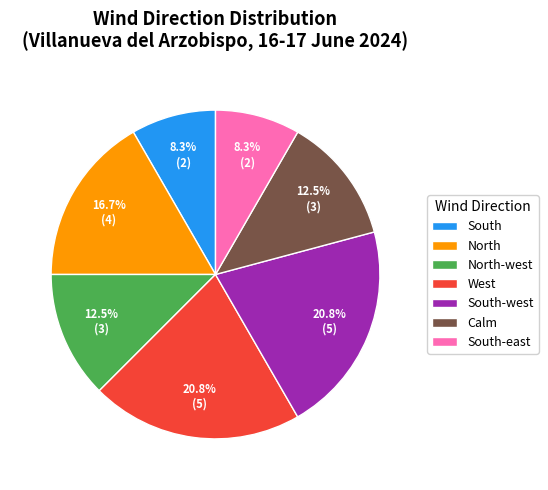

Combined, what portion of the pie is North-west and South?

20.8%